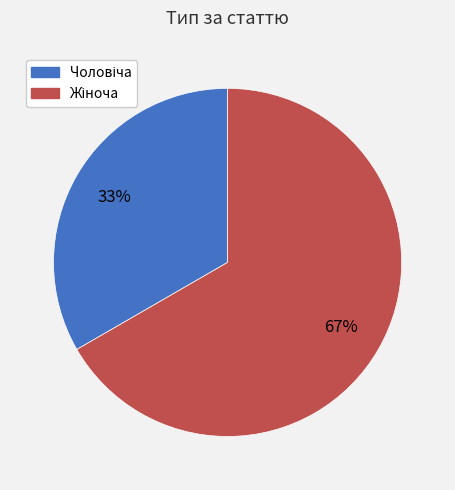

How many segments does this pie chart have?

2